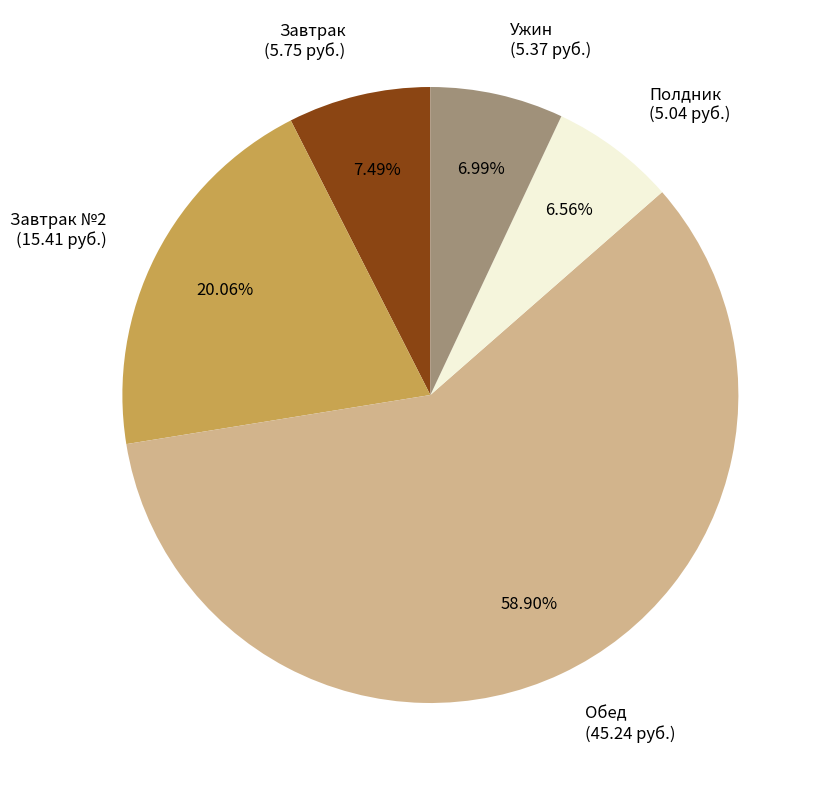

How many slices are in this pie chart?

5